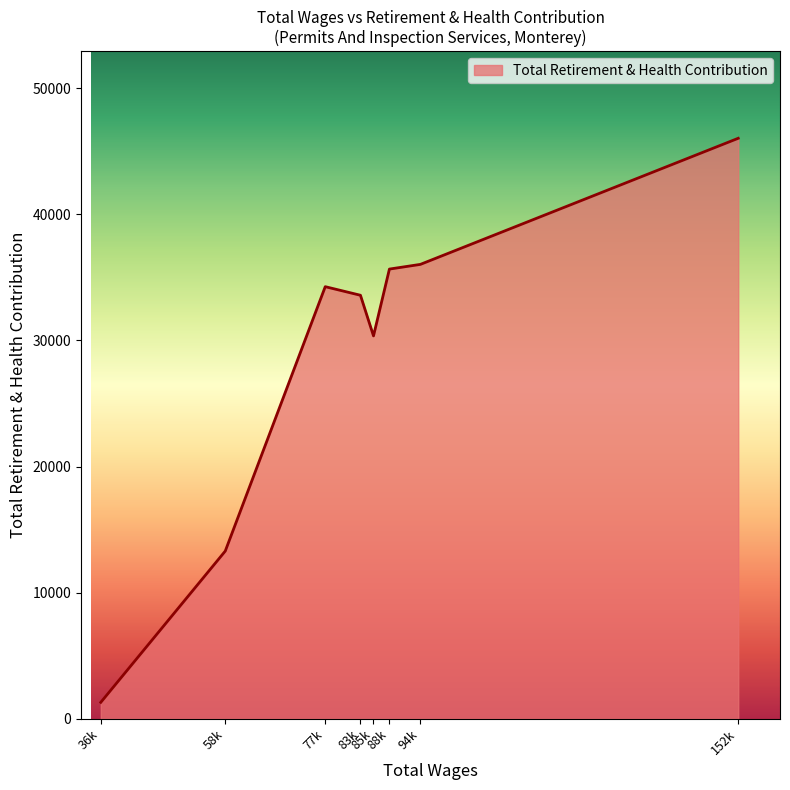

How many lines are shown in the chart?

1